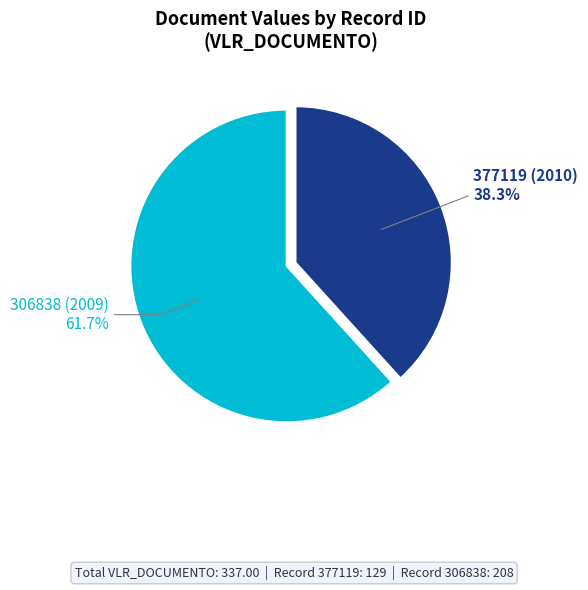

Is there any slice that represents more than half of the pie?

Yes